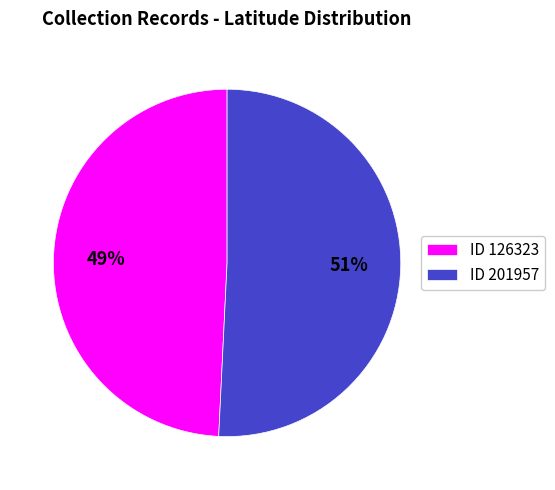

To the nearest percent, what percentage of the pie is ID 201957?

51%